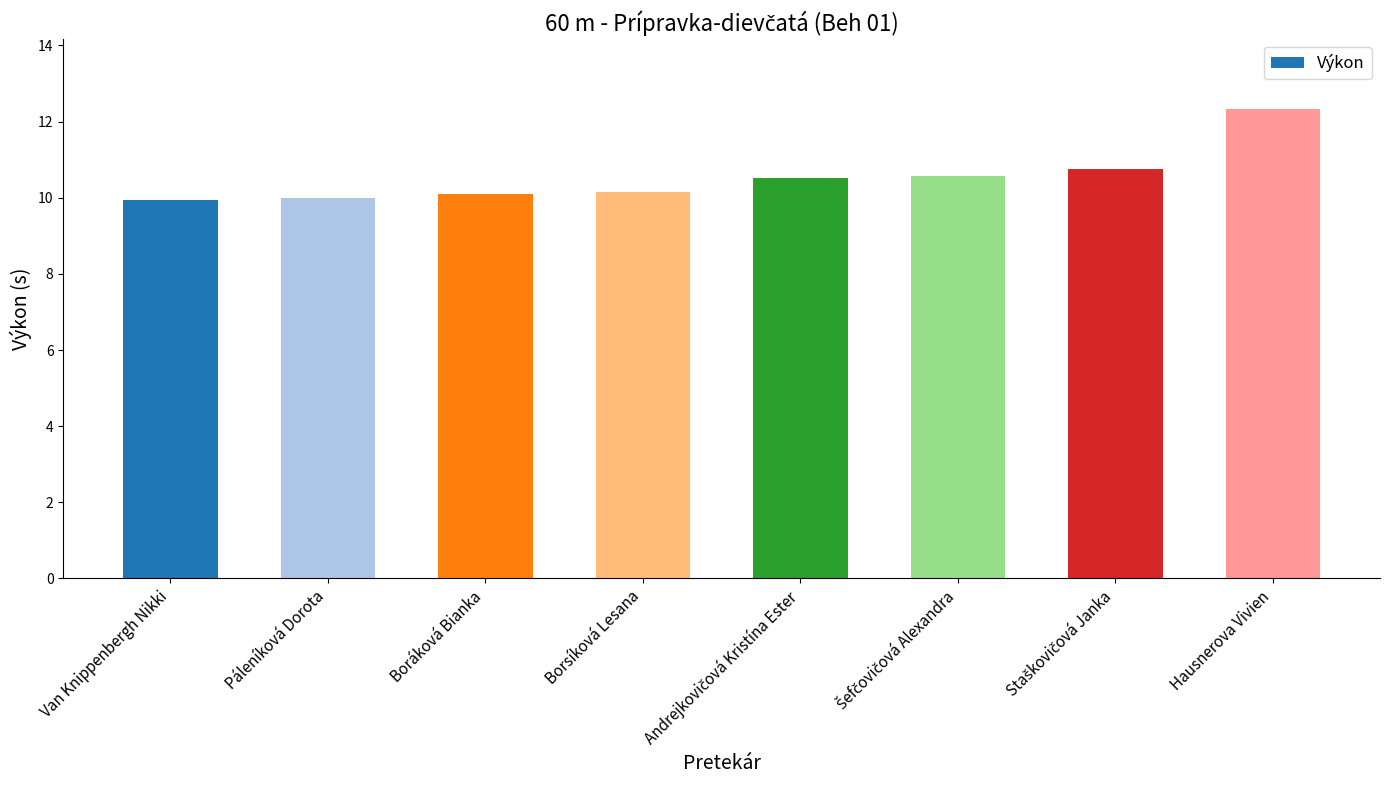

What is the sum of the values at Boráková Bianka and Hausnerova Vivien?

22.4